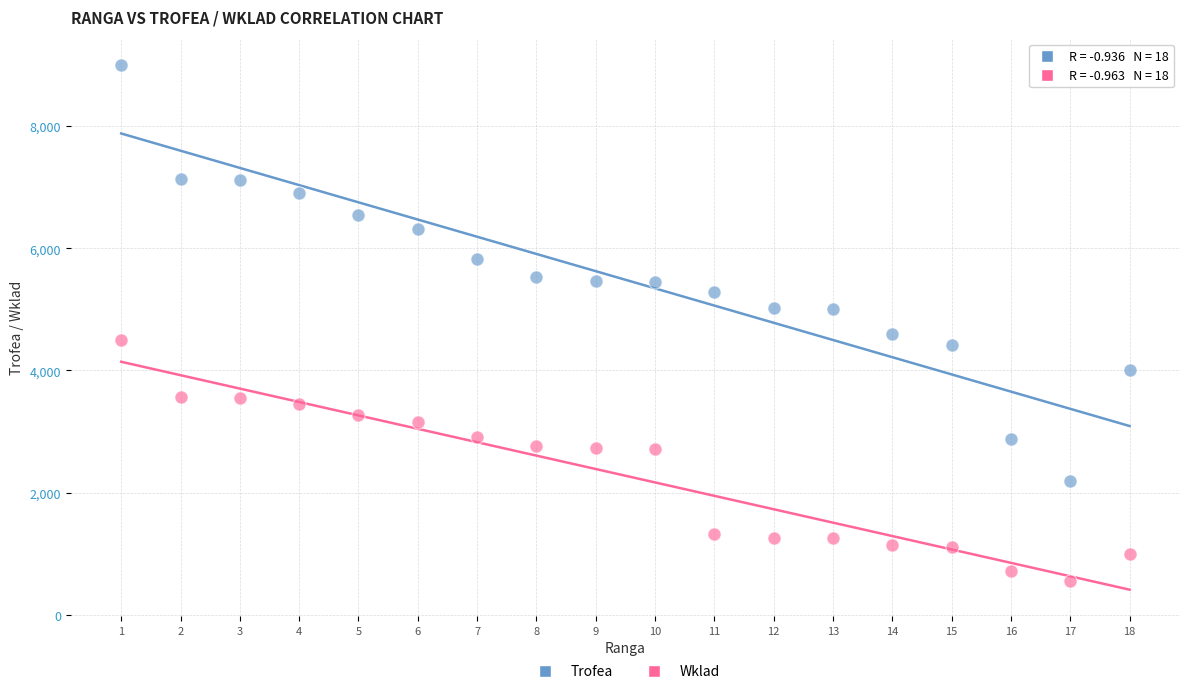

Across all data points, what is the range of Y values (max minus min)?

8451